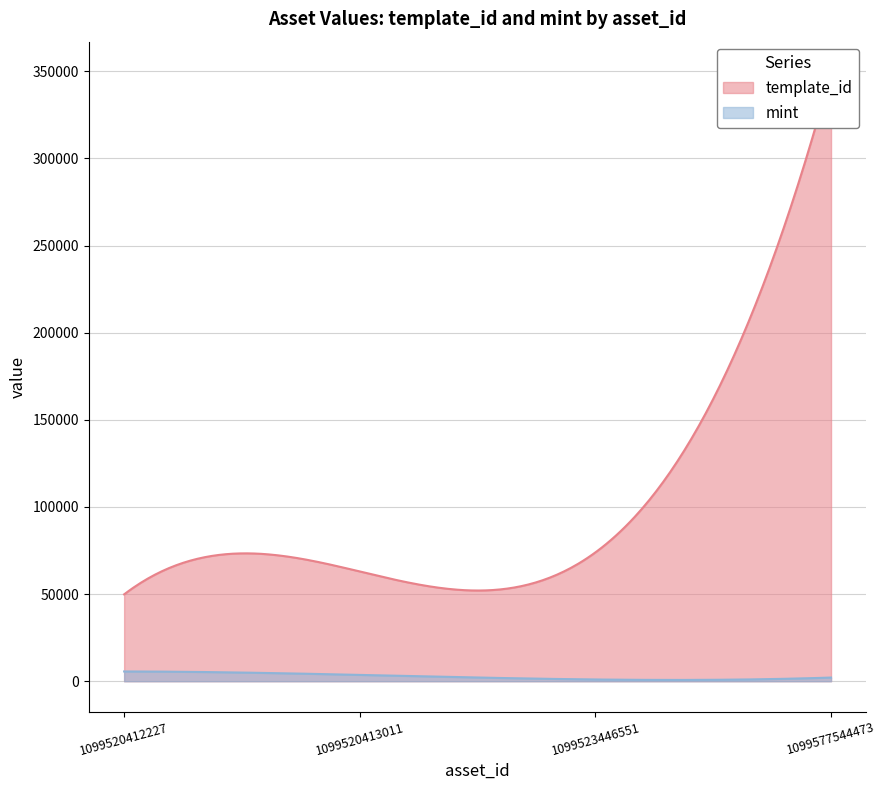

The mint series shows 5651 at 1099520413011. True or false?

False